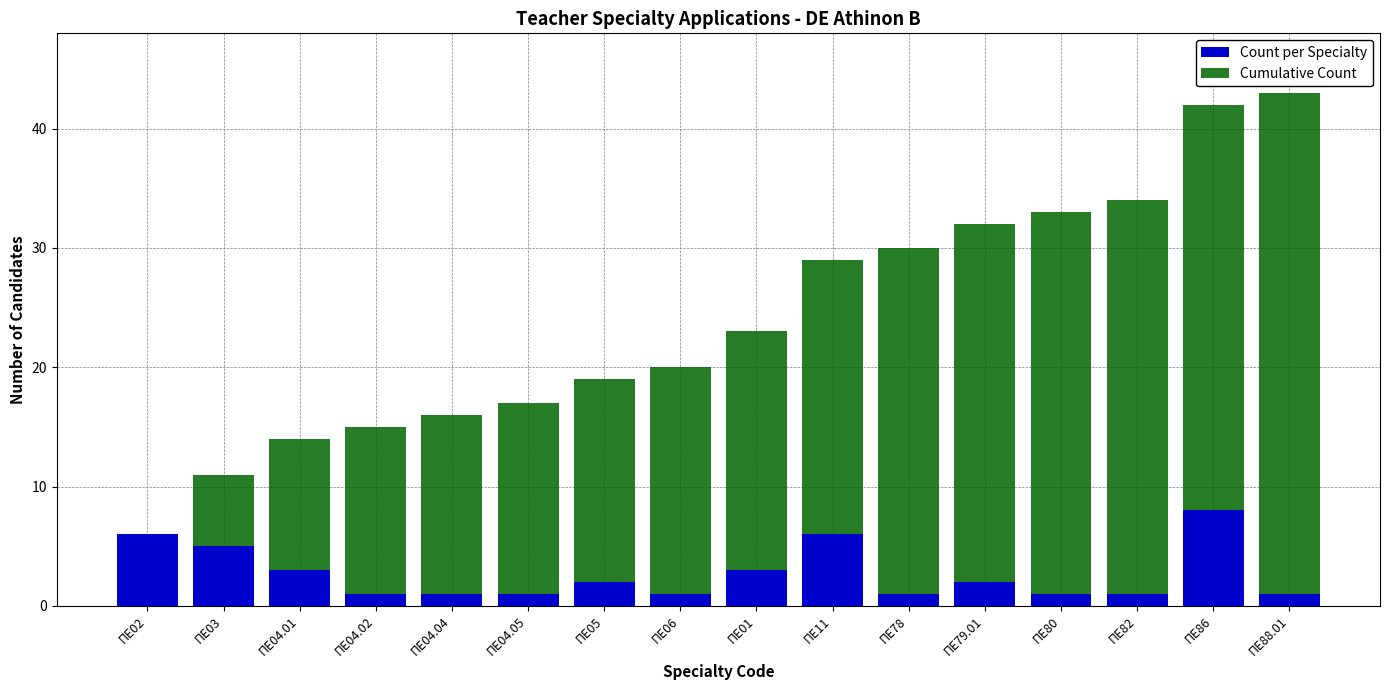

Which series has the widest spread of values?

Cumulative Count